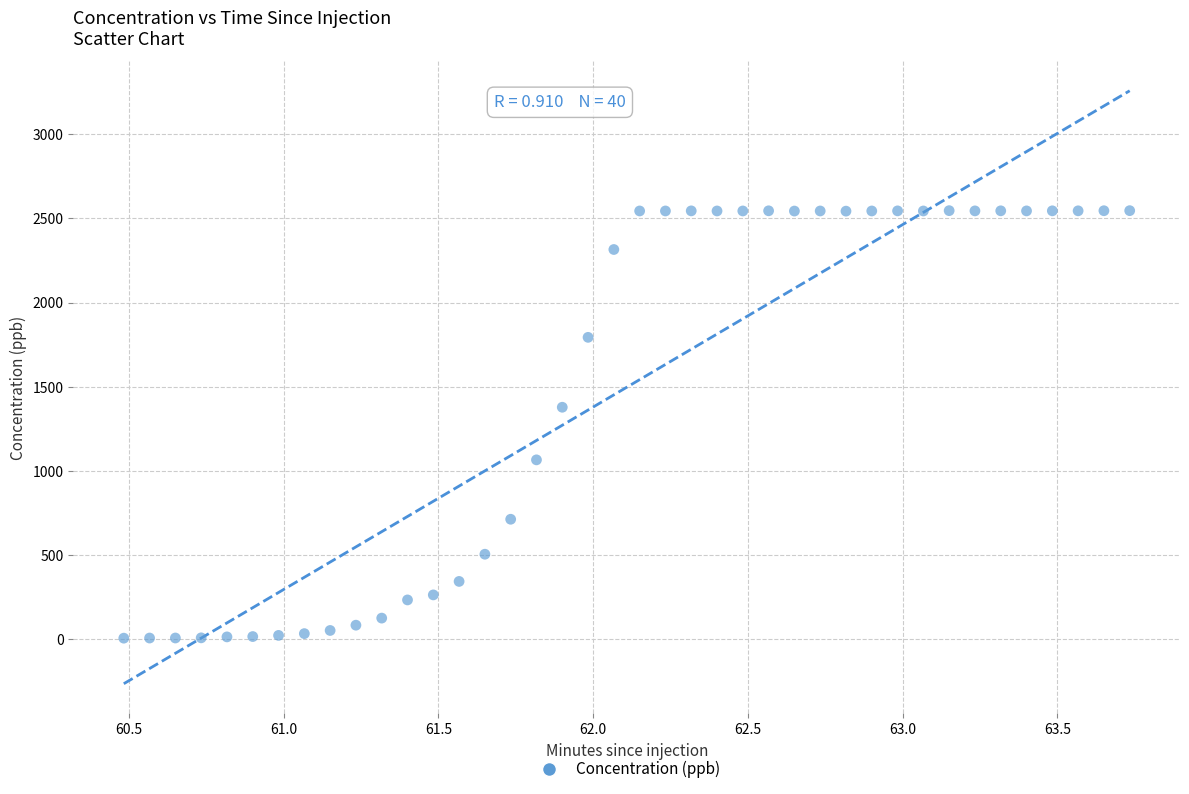

What is the range of Y values (max minus min)?

2538.8